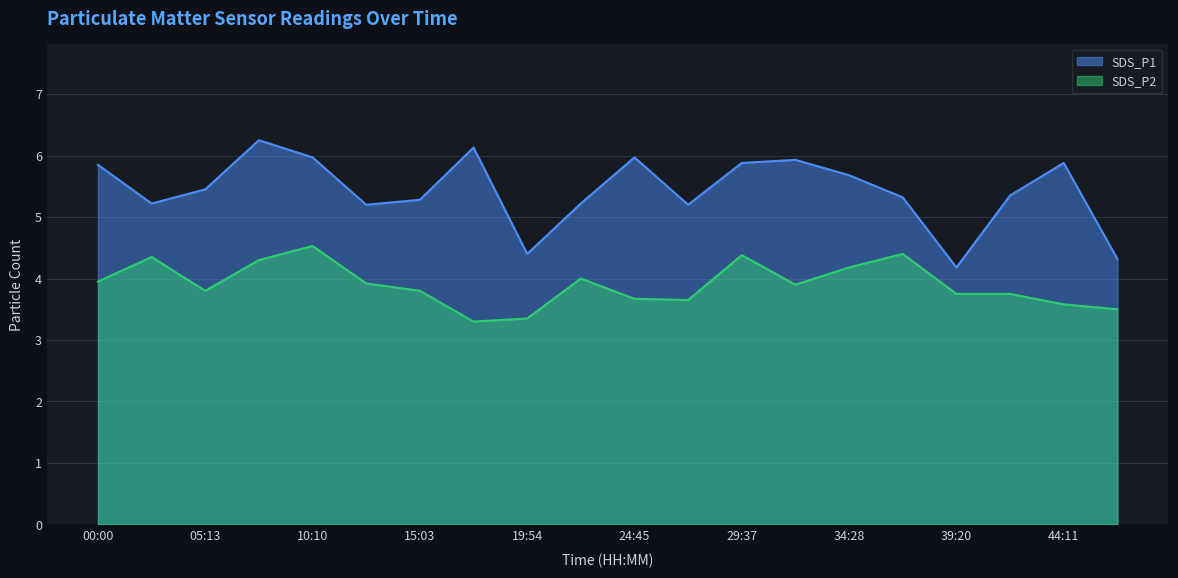

Rank the series at 36:54 from highest to lowest value.

SDS_P1, SDS_P2